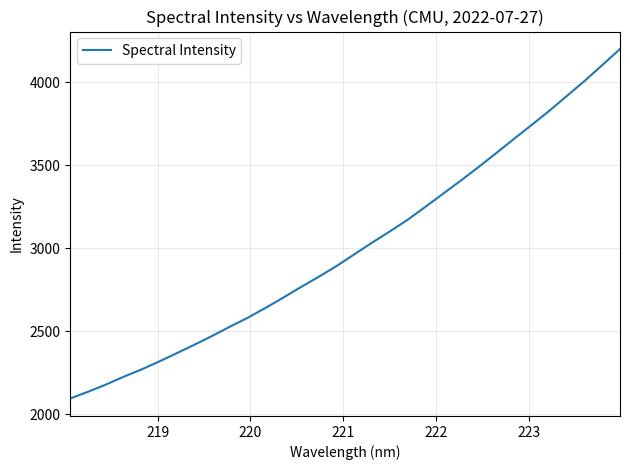

What is the difference between the maximum and minimum values?

2104.6